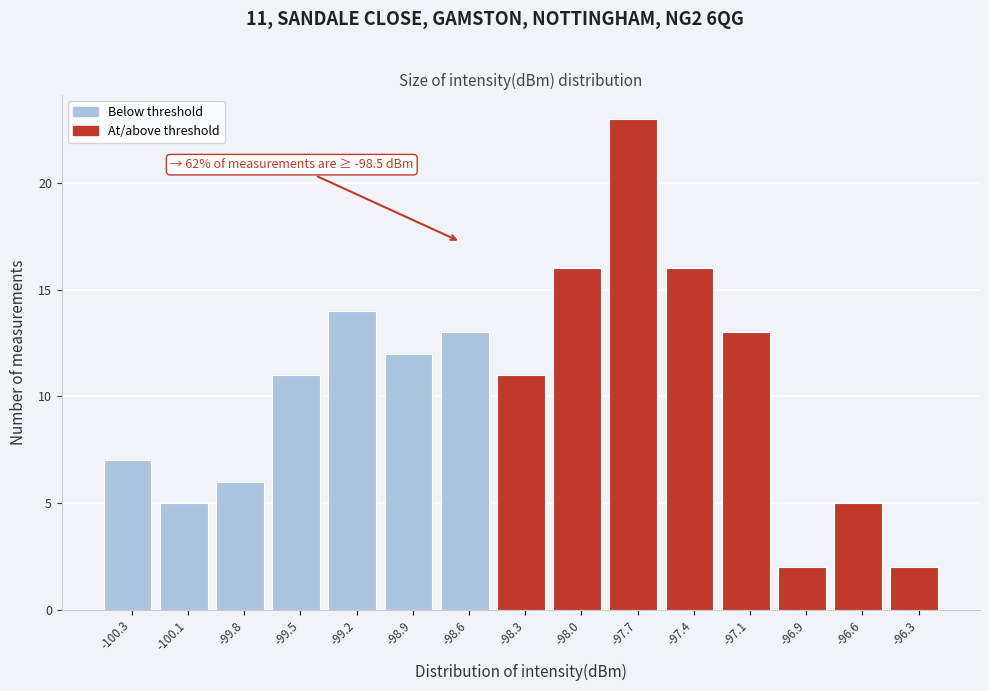

Reading left to right, transcribe all the data shown in this chart.

-100.3=7	-100.1=5	-99.8=6	-99.5=11	-99.2=14	-98.9=12	-98.6=13	-98.3=11	-98.0=16	-97.7=23	-97.4=16	-97.1=13	-96.9=2	-96.6=5	-96.3=2